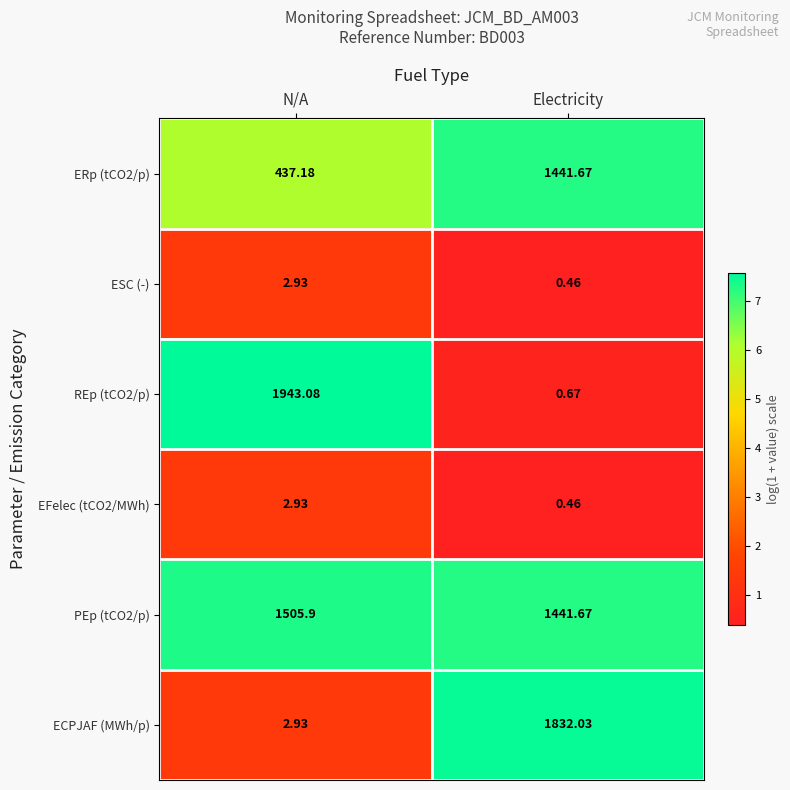

At how many categories does at least one series exceed 6?

2